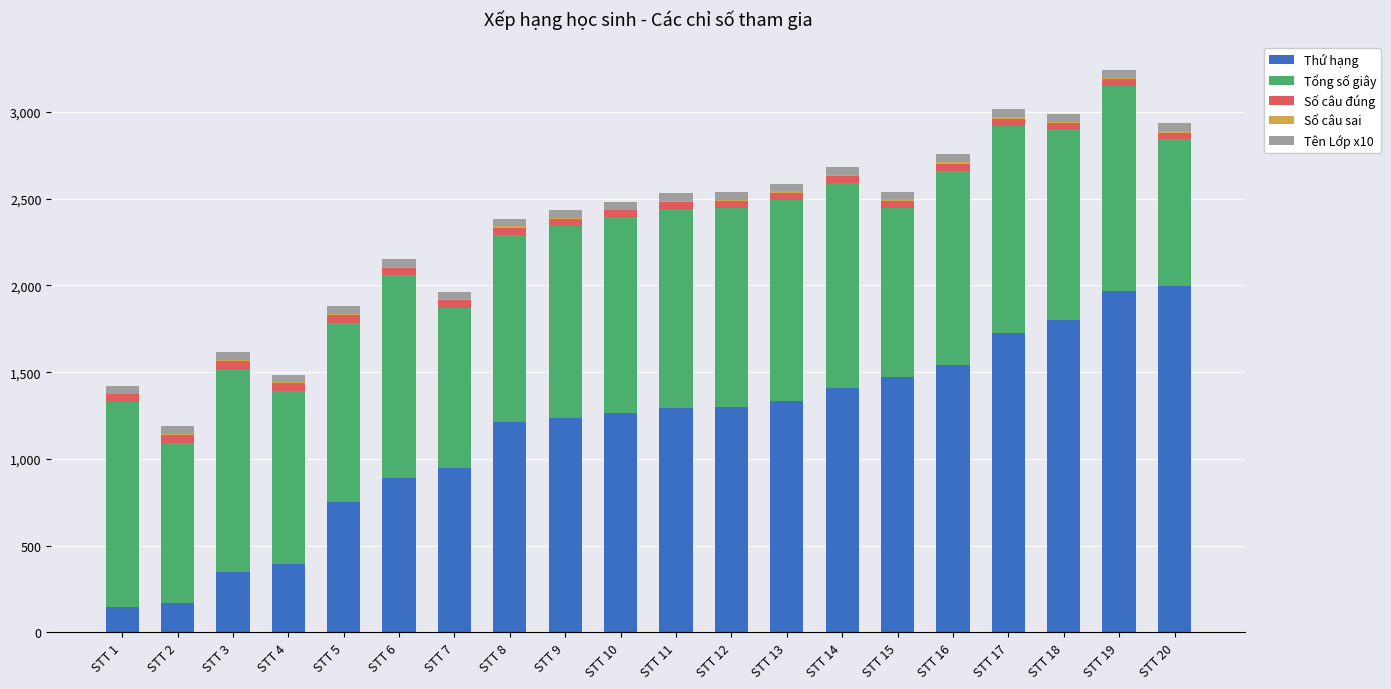

The value of Thứ hạng at STT 7 is 950. True or false?

True